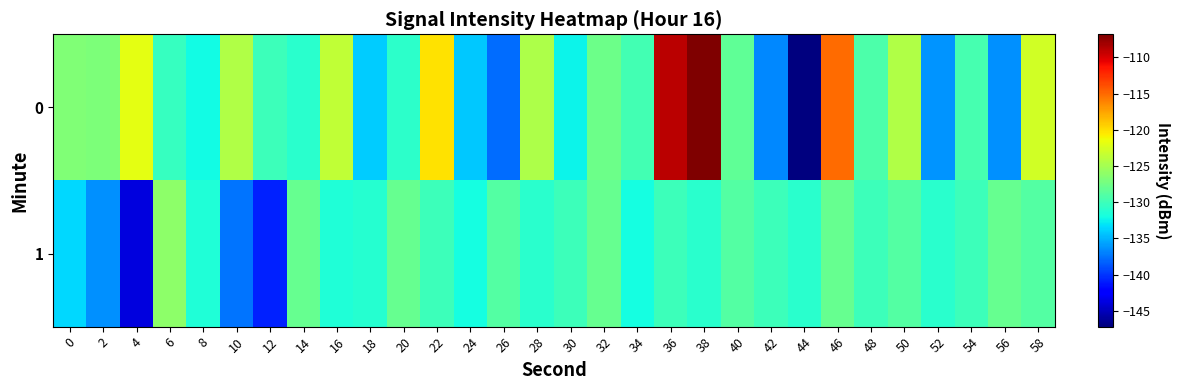

At which category does the chart reach its peak across all series?

38